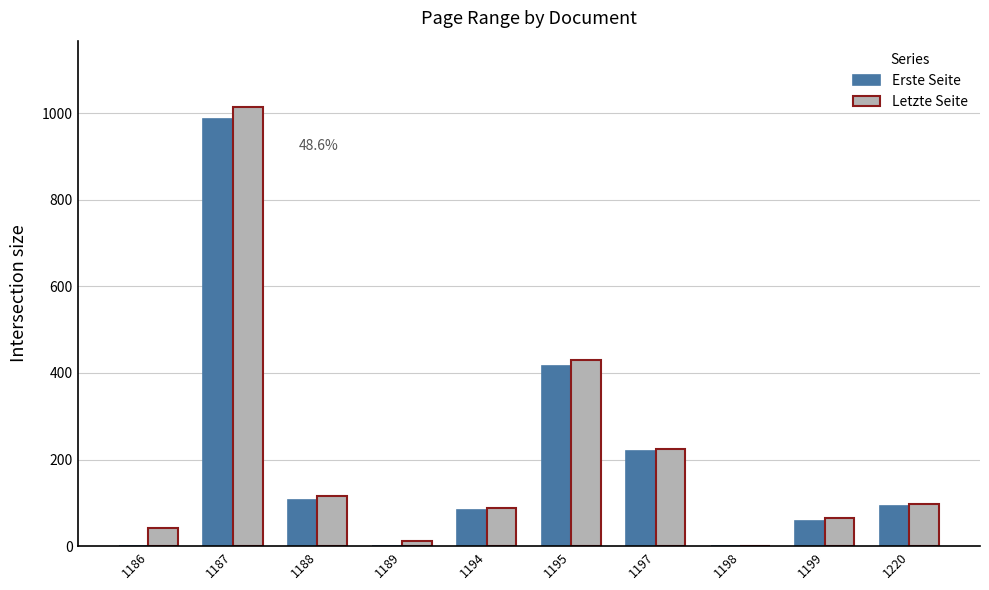

Where is Letzte Seite nearest to the value 507?

1195